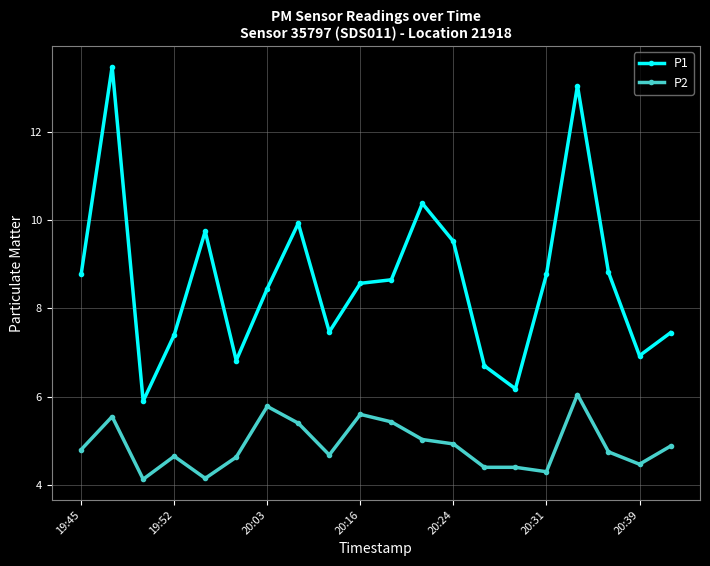

What is the minimum value for P2?

4.1